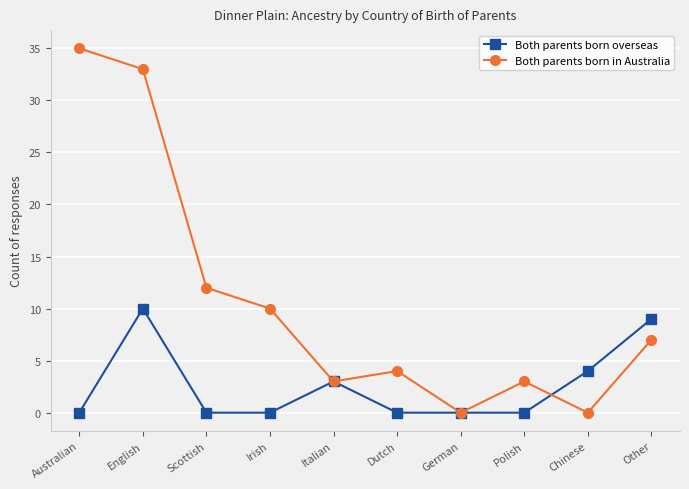

Which series has the widest spread of values?

Both parents born in Australia